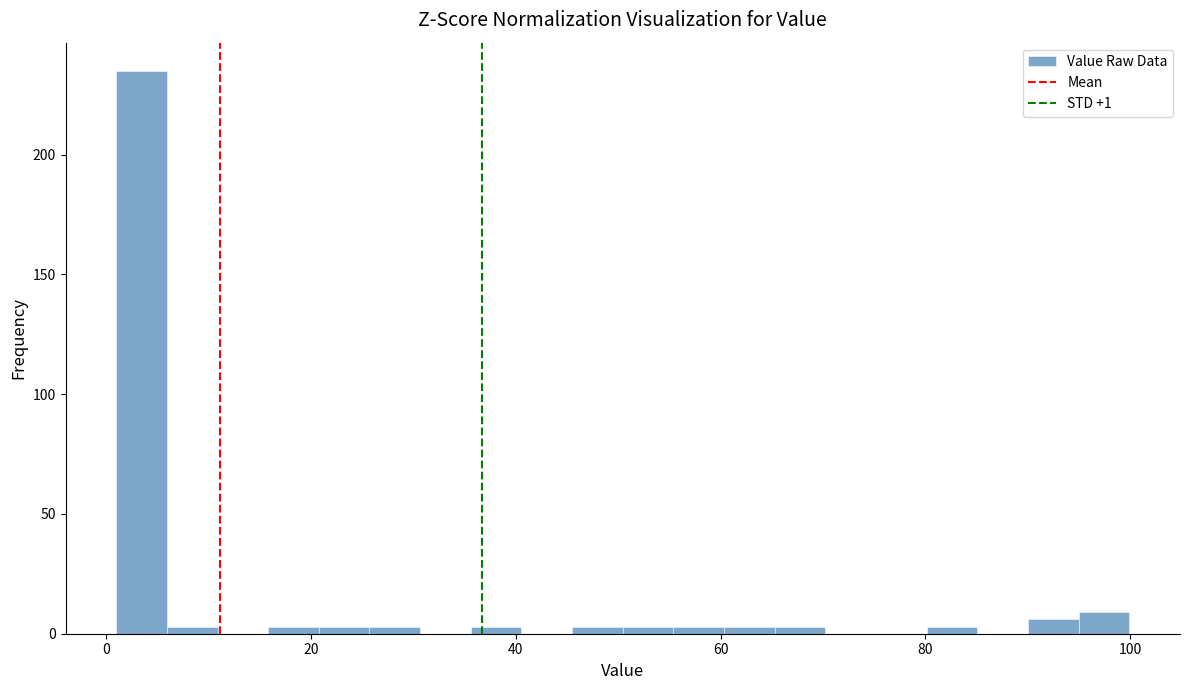

Around what value on the x-axis is the tallest bar? Give the approximate position of its centre, as read against the axis.

4